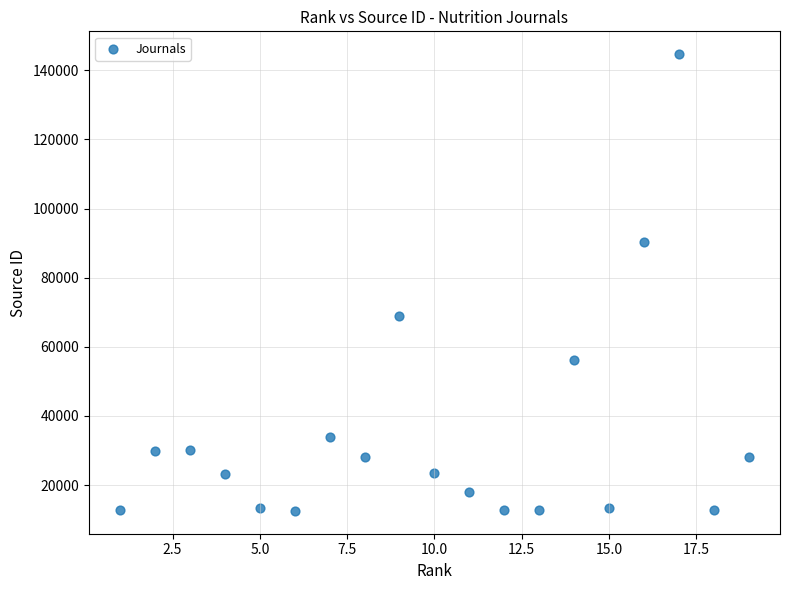

What is the range of X values (max minus min)?

18